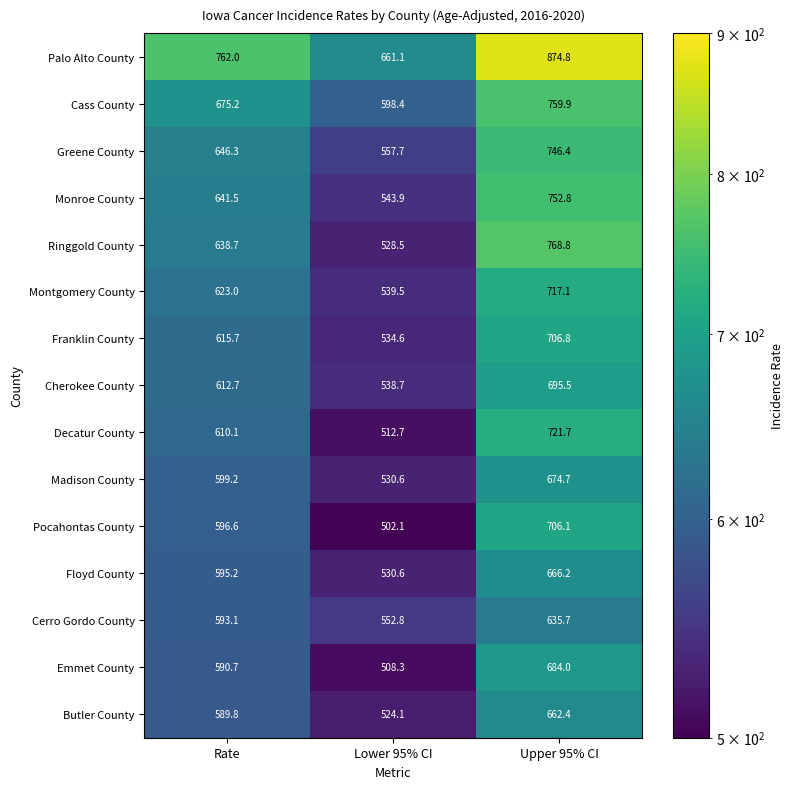

Which series changed the most between Lower 95% CI and Upper 95% CI?

Ringgold County